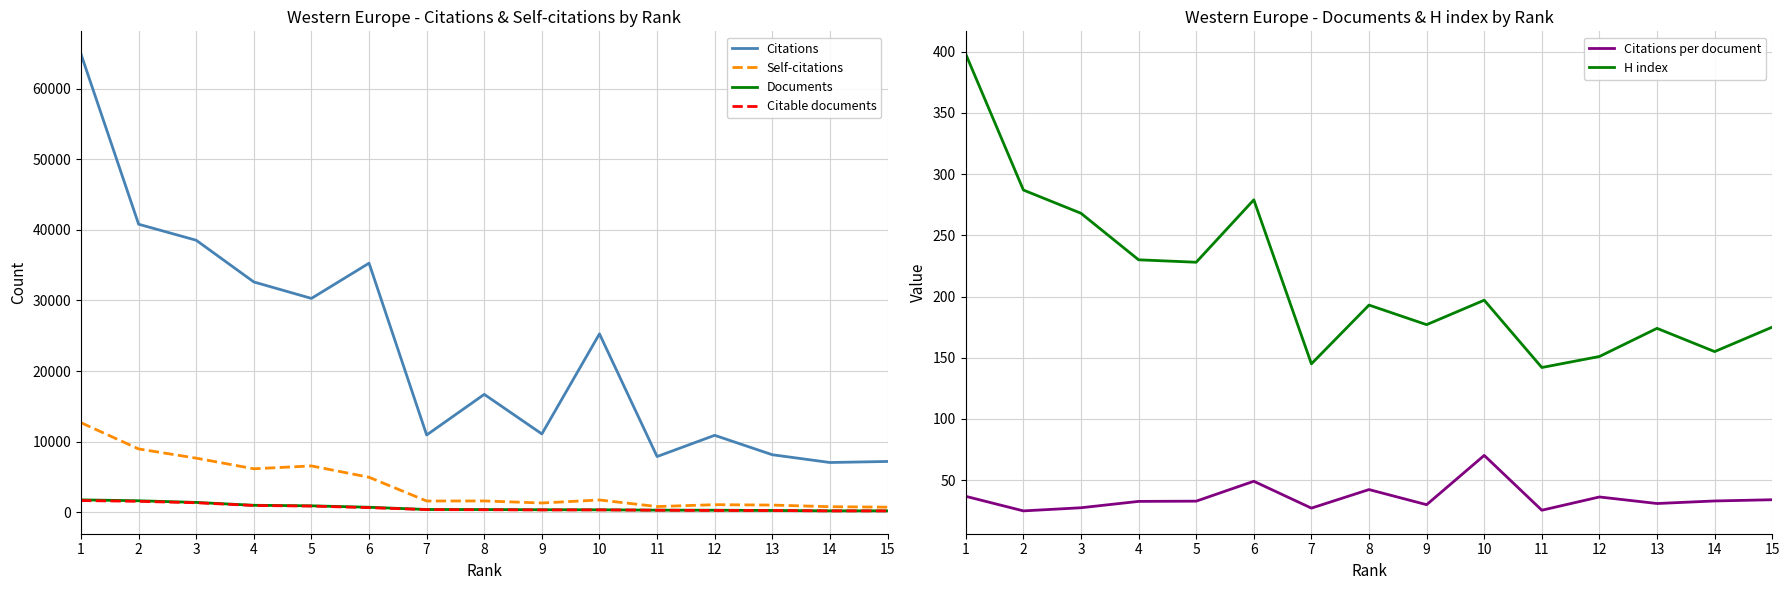

What is the sum of the H index values at 7 and 5?

373.0